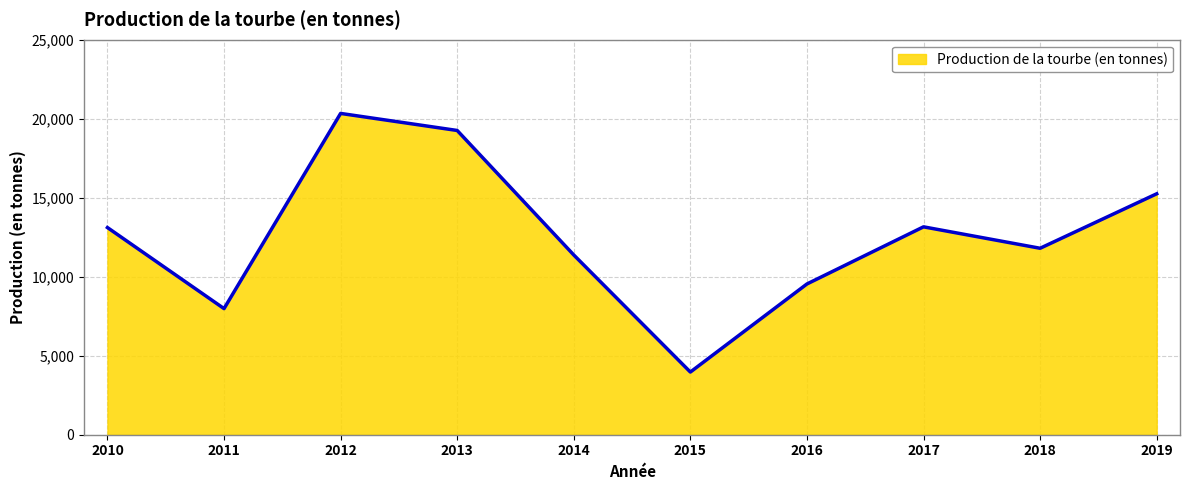

How many interior local peaks (higher than both neighbors) does the data have?

2